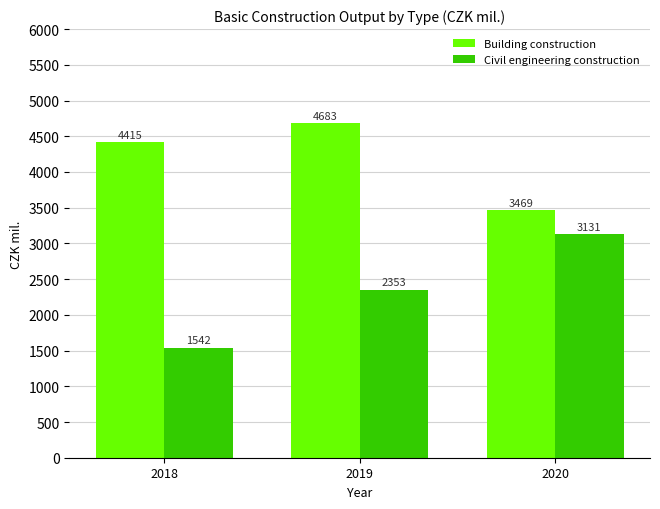

Reading left to right, extract all data points from this chart.

Building construction: 4415	4683	3469
Civil engineering construction: 1542	2353	3131